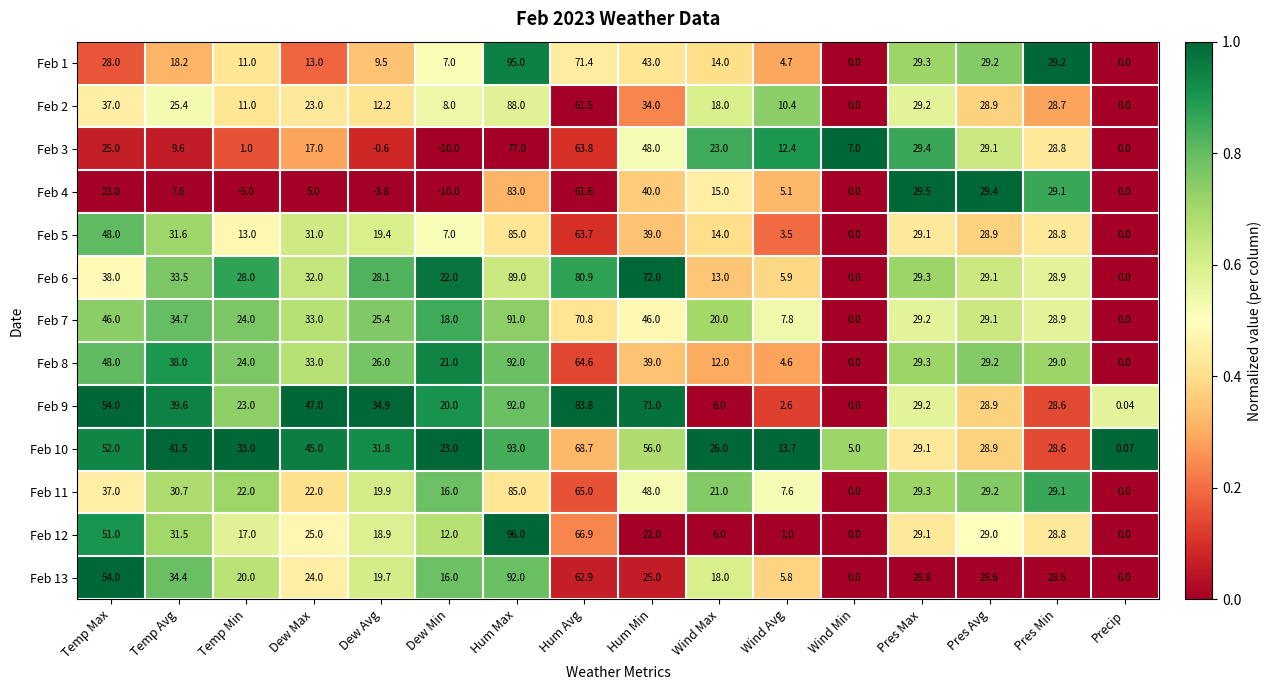

How many values in the Feb 4 series are below 15?

8